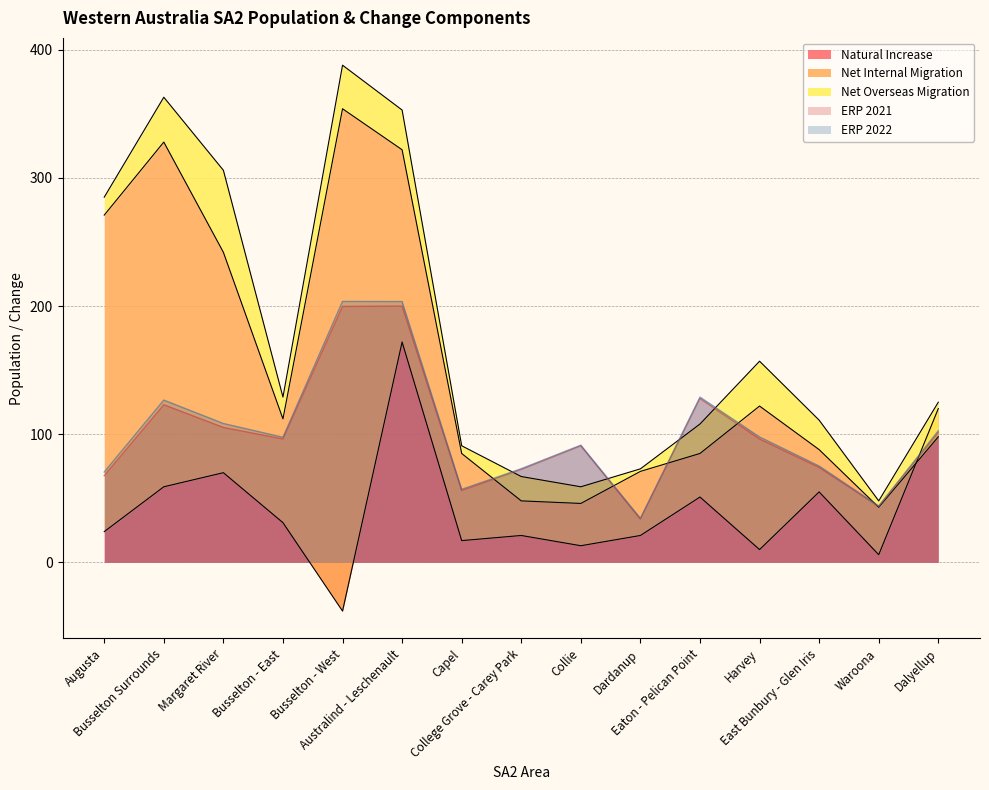

What is the sum of all Natural Increase values?

632.0